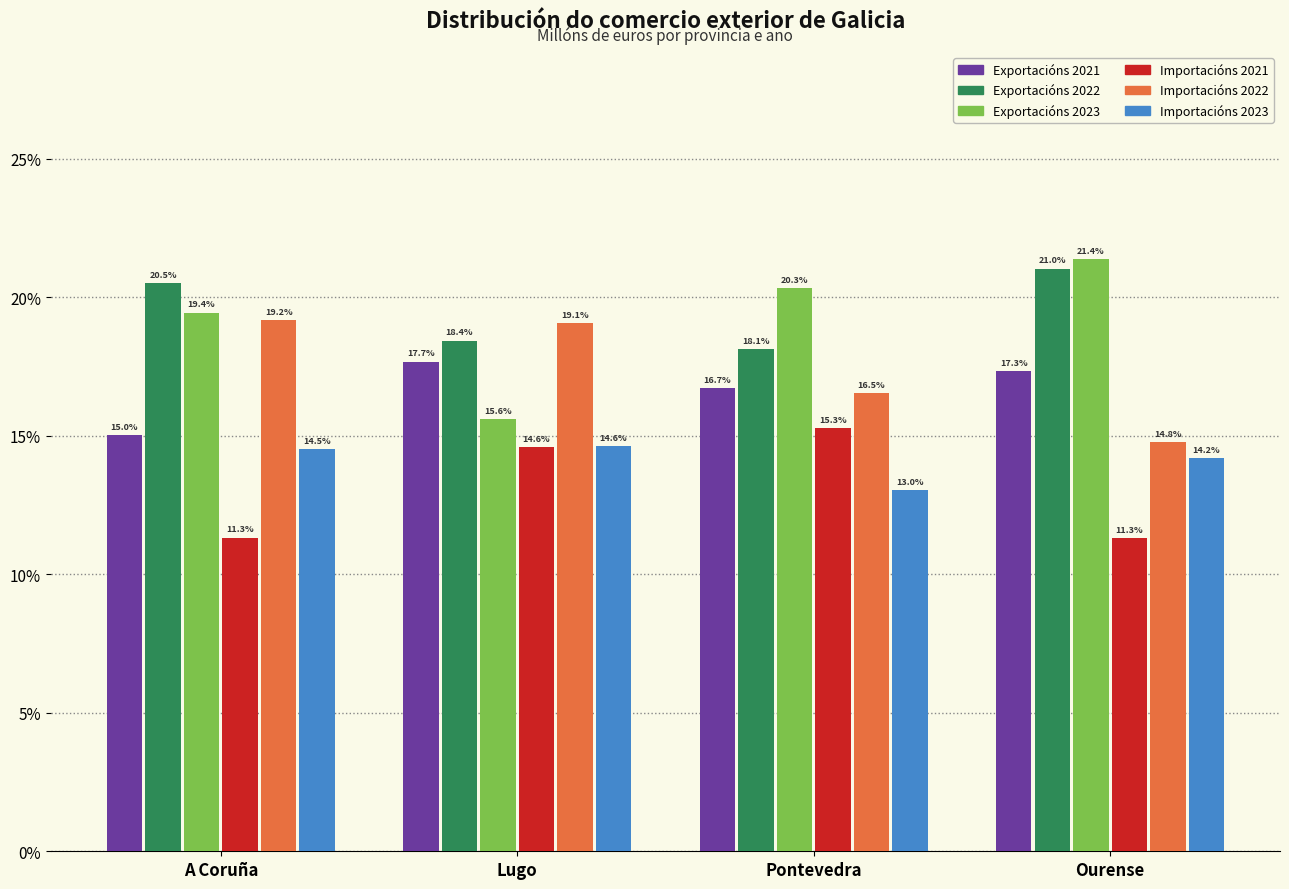

Reading left to right, what are all the values shown in this chart?

Exportacións 2021: A Coruña=15.0	Lugo=17.7	Pontevedra=16.7	Ourense=17.3
Exportacións 2022: A Coruña=20.5	Lugo=18.4	Pontevedra=18.1	Ourense=21.0
Exportacións 2023: A Coruña=19.4	Lugo=15.6	Pontevedra=20.3	Ourense=21.4
Importacións 2021: A Coruña=11.3	Lugo=14.6	Pontevedra=15.3	Ourense=11.3
Importacións 2022: A Coruña=19.2	Lugo=19.1	Pontevedra=16.5	Ourense=14.8
Importacións 2023: A Coruña=14.5	Lugo=14.6	Pontevedra=13.0	Ourense=14.2